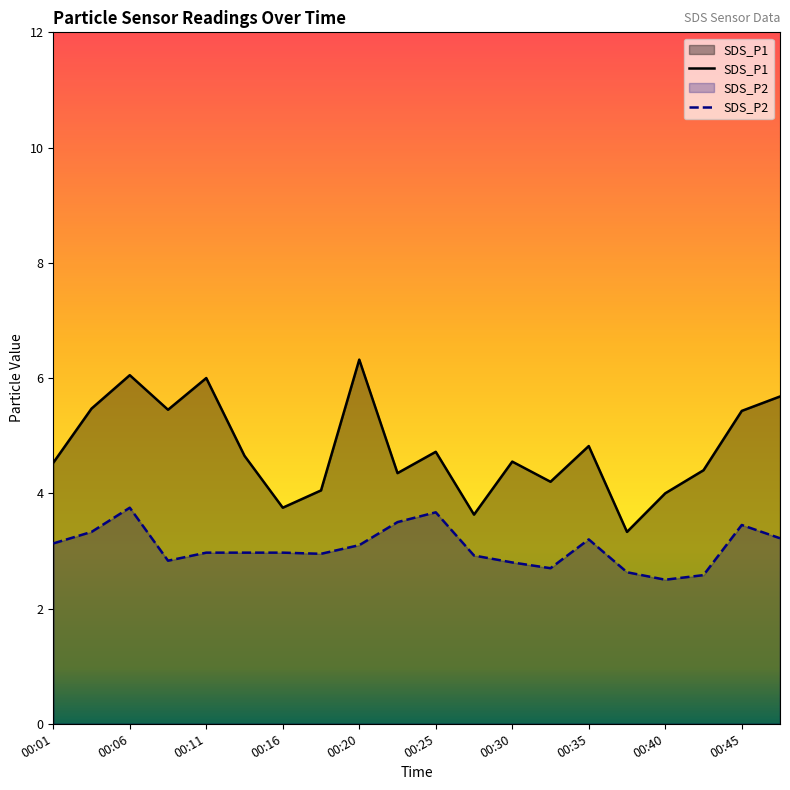

Where is the first local maximum for SDS_P2?

00:06